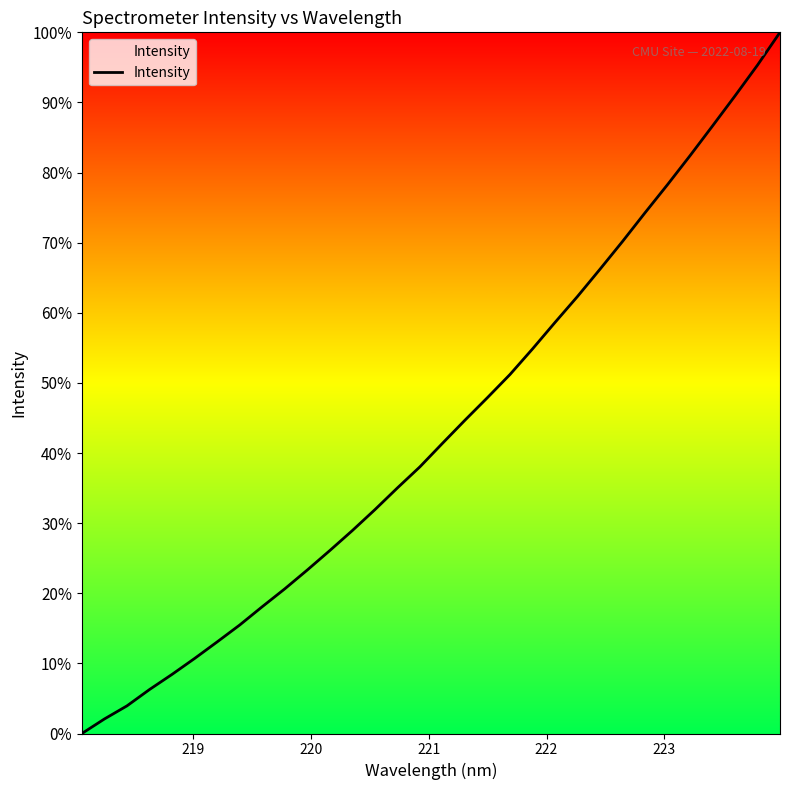

Is this an area chart (filled region under the line)?

Yes